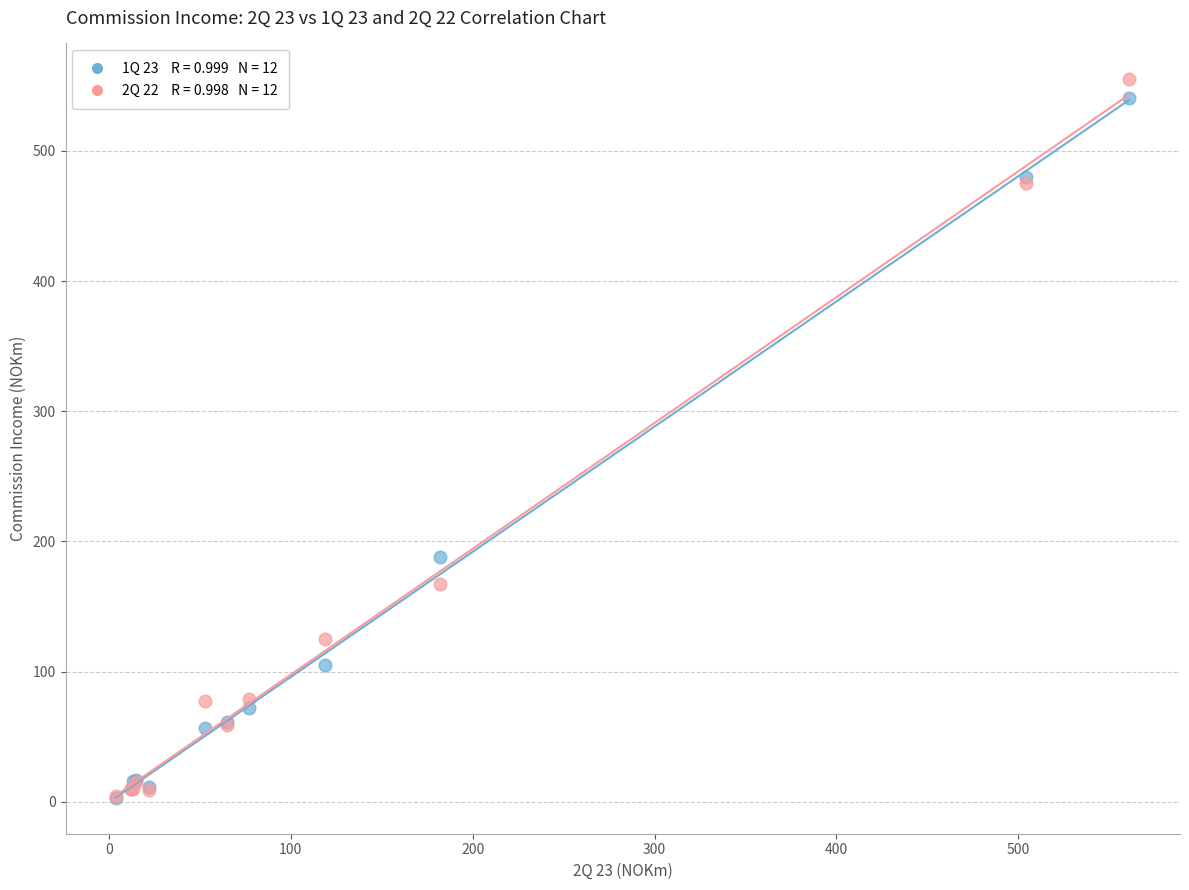

Across all series, what Y value is closest to 279?

188